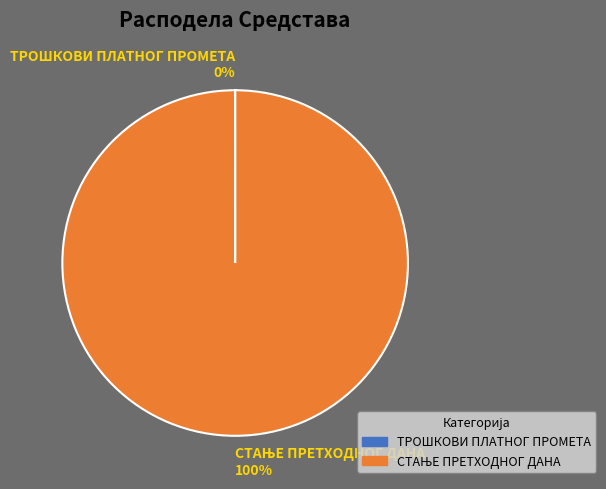

Is there a majority slice in this chart?

Yes